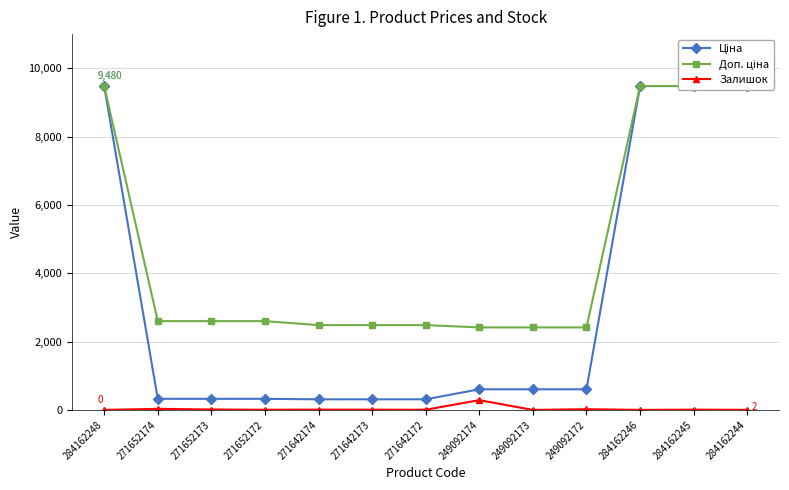

What is the approximate value of Ціна at 271652172?

324.8